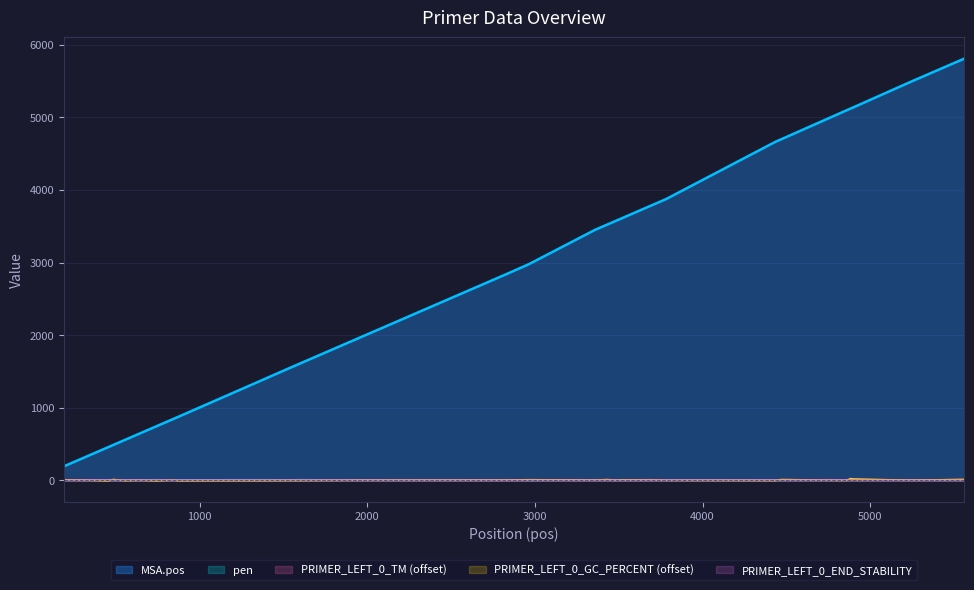

In pen, how many points are higher than both neighbors (excluding endpoints)?

11